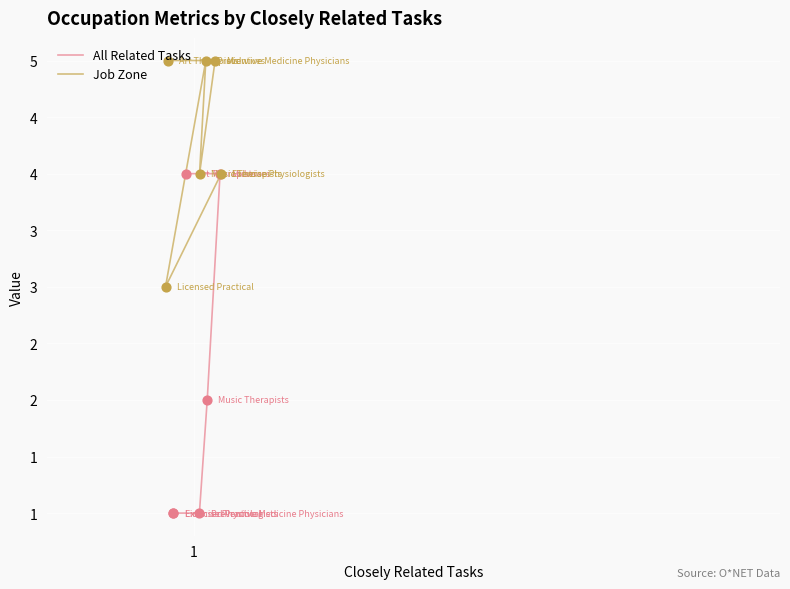

At which category is the sum across all series the highest?

1